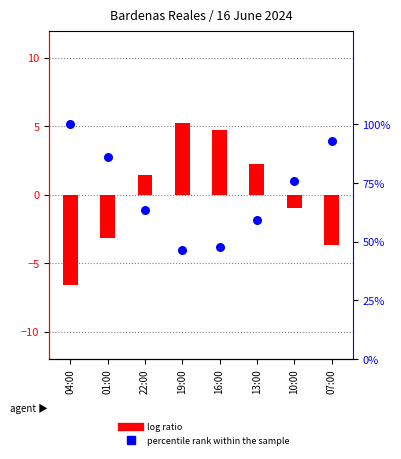

Which series has the largest Y range (max minus min)?

log ratio